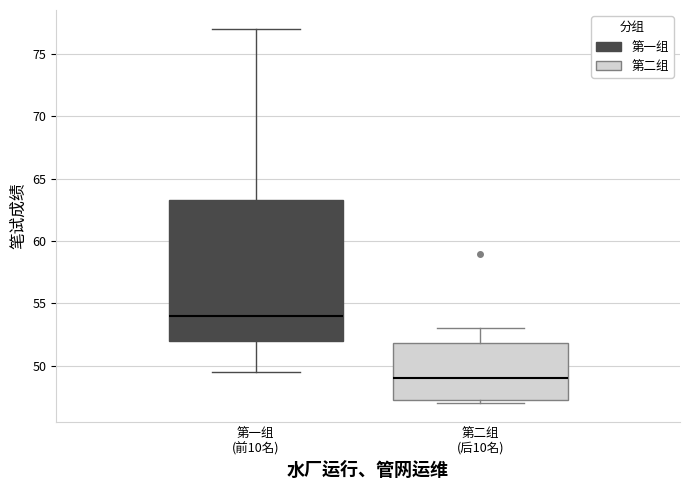

Comparing the boxes themselves (not the whiskers), which one is the tallest?

第一组 (前10名)